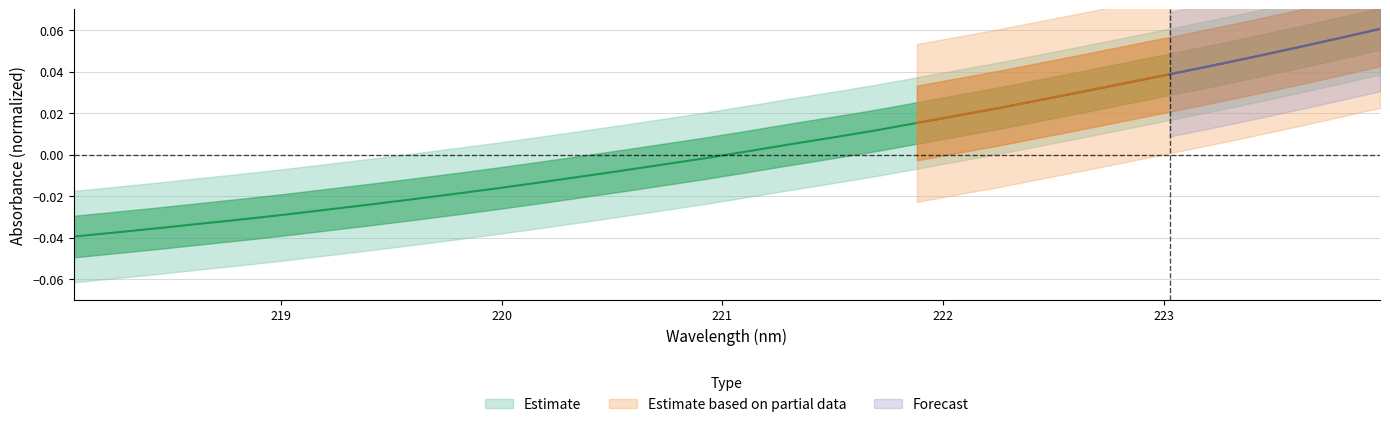

What is the label of the 27th point from the right?

219.0156